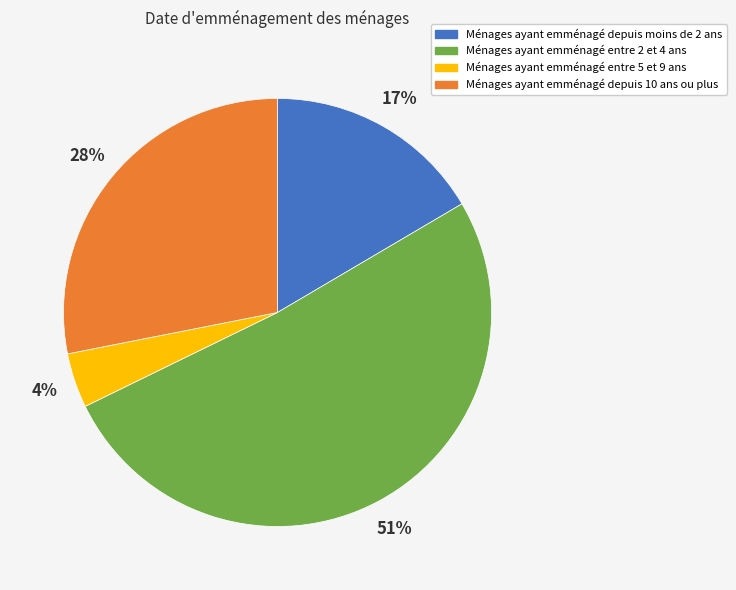

Is there a majority slice in this chart?

Yes